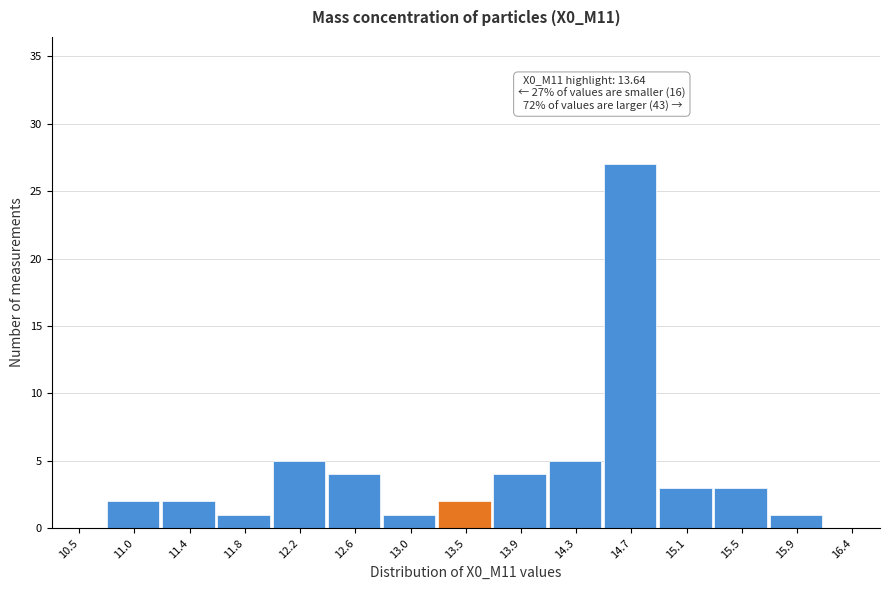

Over which range of the x-axis is the bar tallest?

14.50 to 14.90